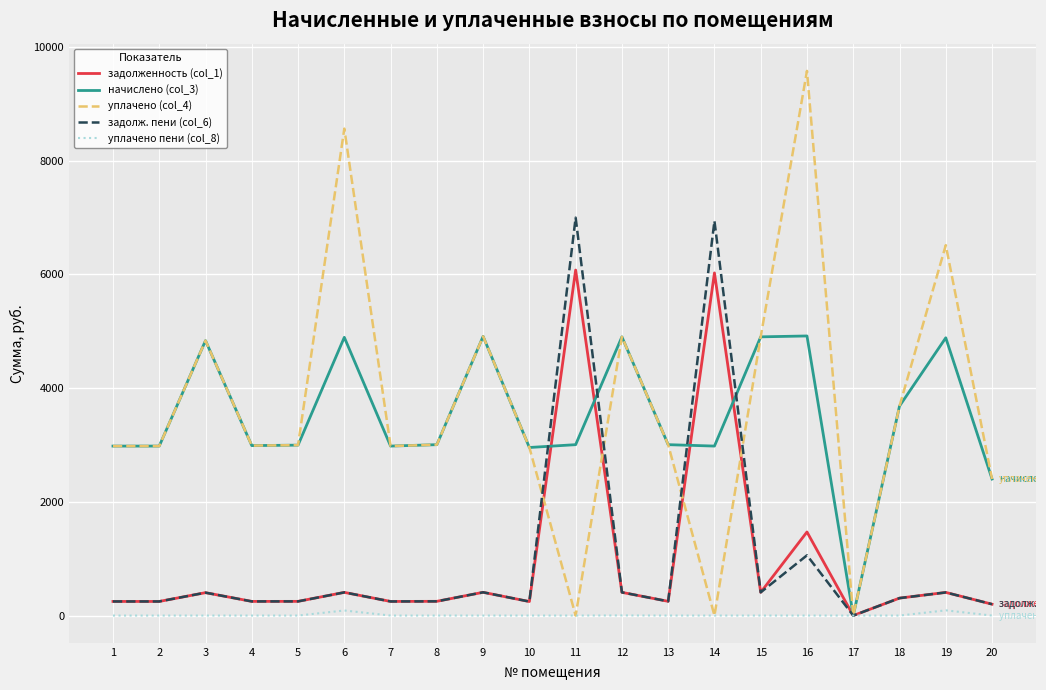

At which label does задолженность (col_1) reach its minimum?

17